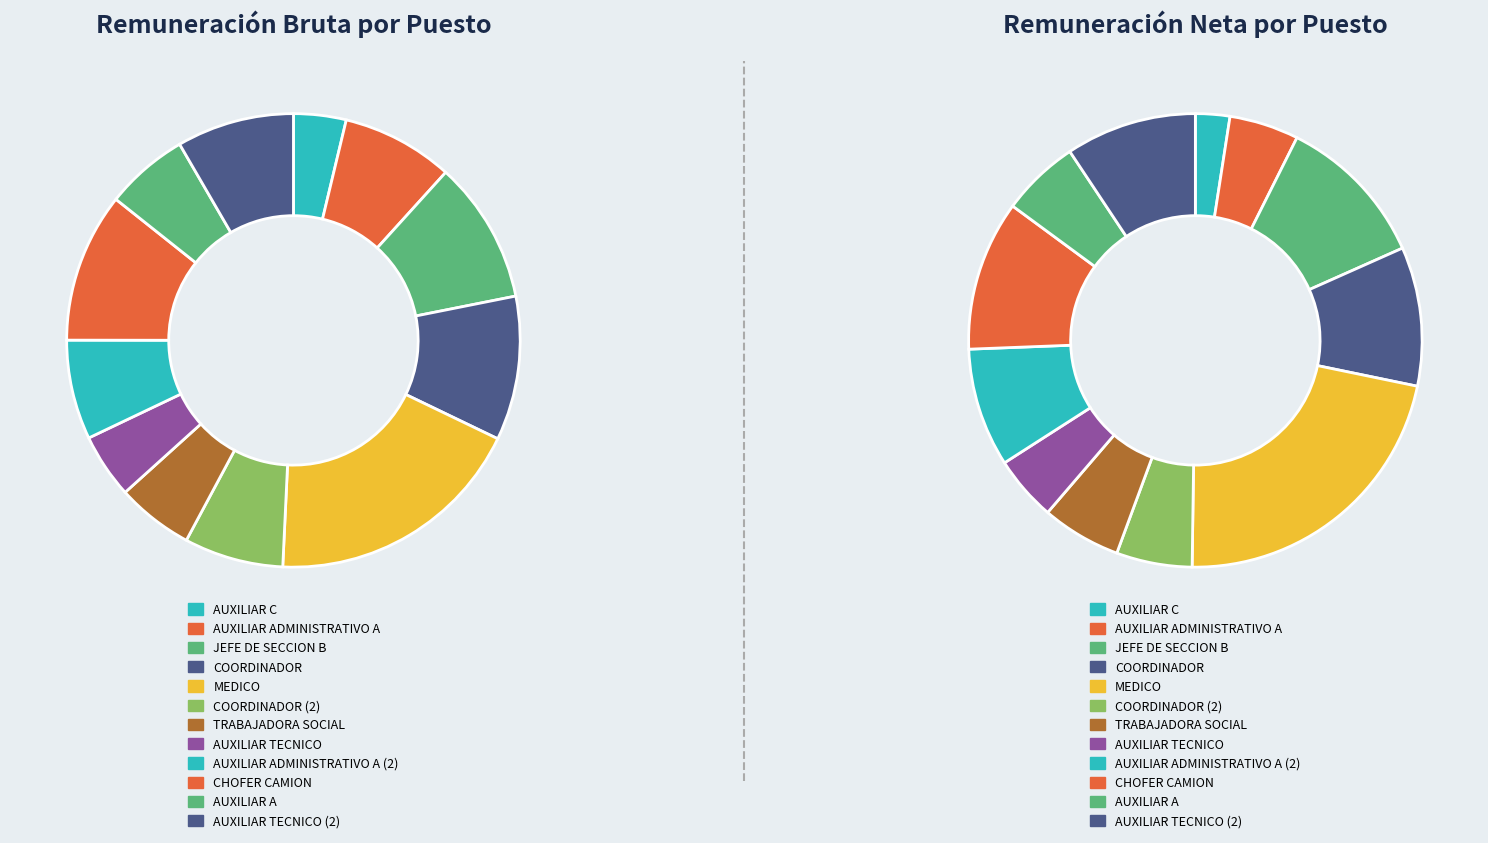

True or false: TRABAJADORA SOCIAL accounts for 6% of the total.

True